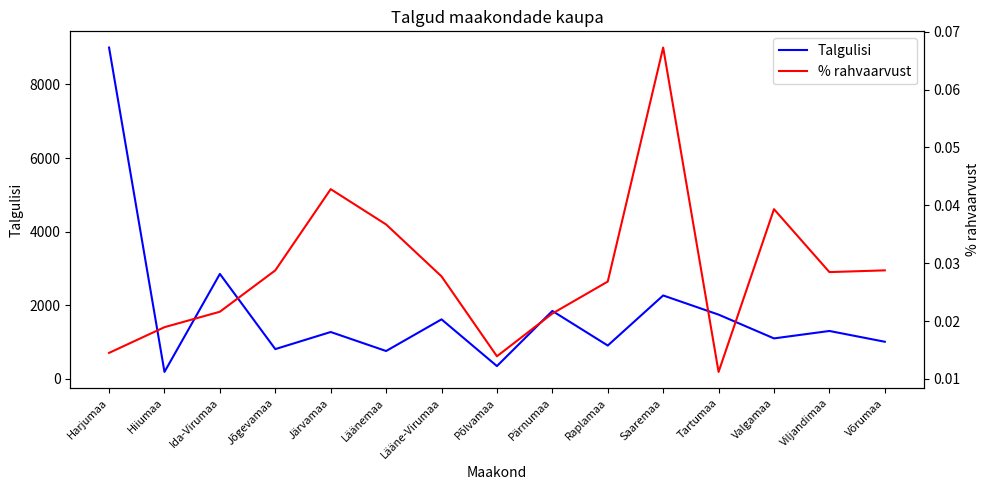

Rank the series by their maximum value, from highest to lowest.

Talgulisi, % rahvaarvust